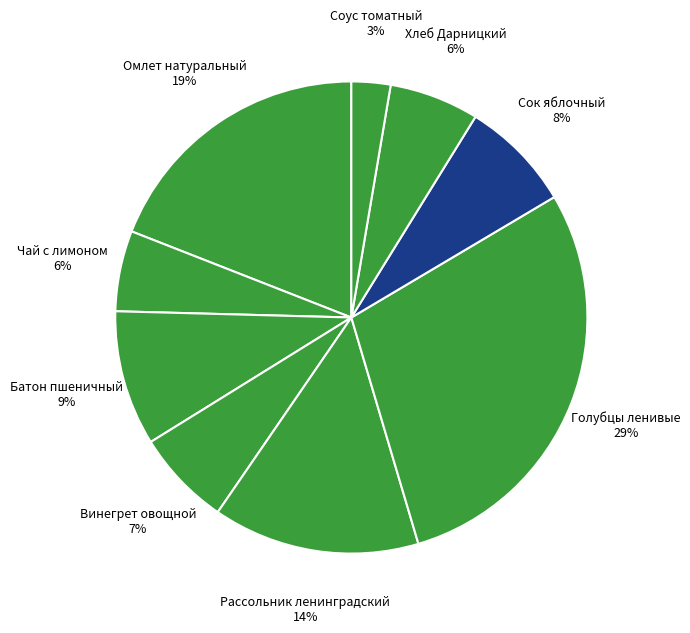

How many segments does this pie chart have?

9